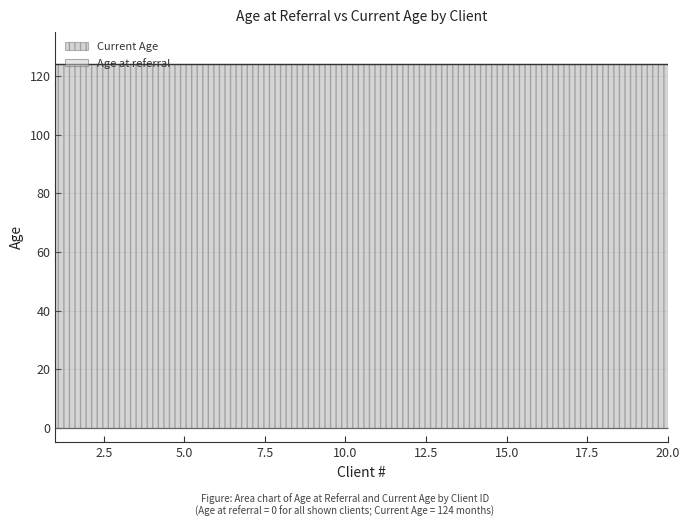

True or false: Current Age and Age at referral cross at least once.

False